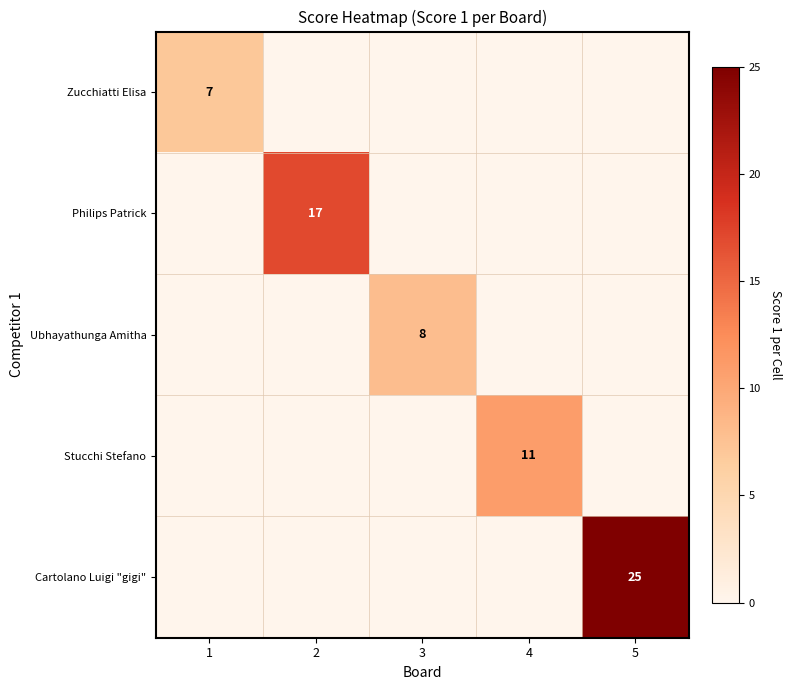

Is it true that Cartolano Luigi "gigi" equals 25 at 5?

True